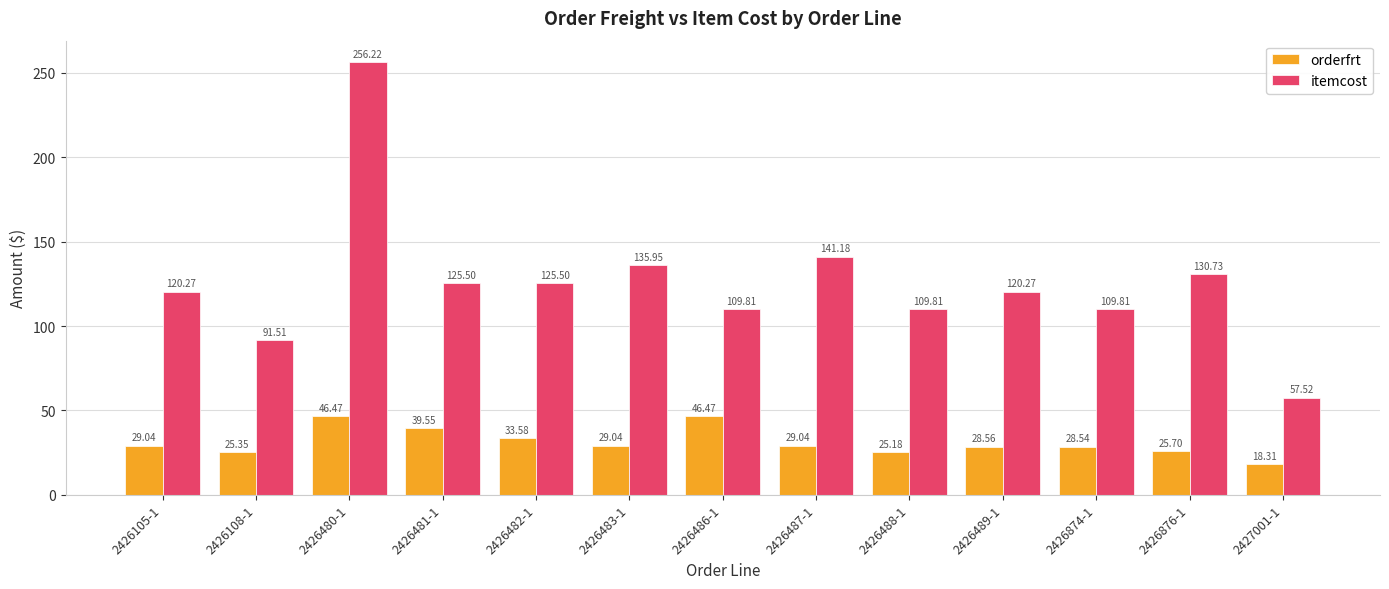

What position from the right is 2426105-1?

13